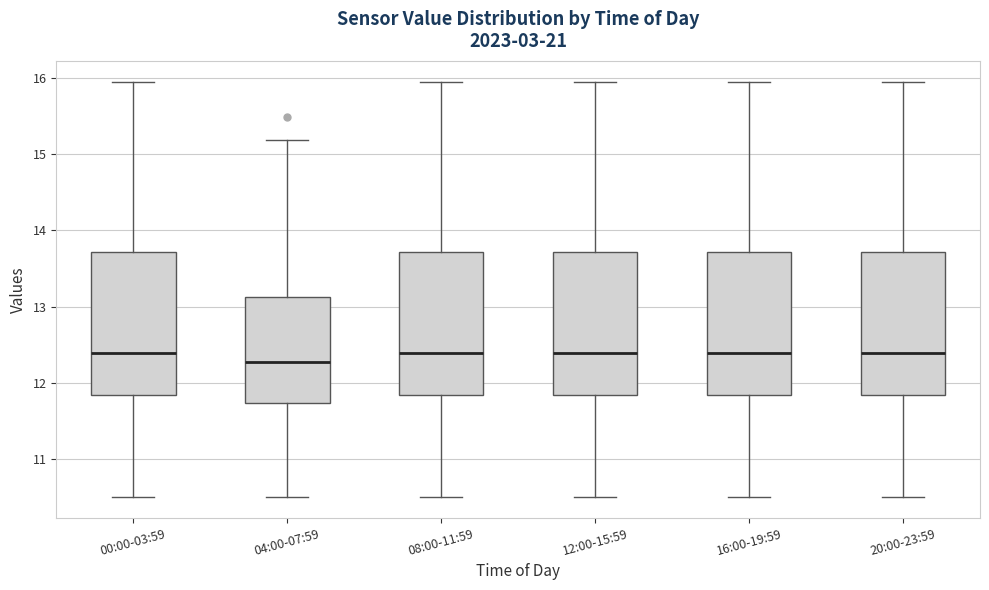

Reading left to right, transcribe this box plot: for each box, give where its median line is, the range the box spans, and where its two whiskers end, as read against the y-axis. The values are not printed on the chart, so give them approximately, as read against the axis.

00:00-03:59: median 12.4, box 11.8 to 13.7, whiskers 10.5 to 16.0
04:00-07:59: median 12.3, box 11.7 to 13.1, whiskers 10.5 to 15.2
08:00-11:59: median 12.4, box 11.8 to 13.7, whiskers 10.5 to 16.0
12:00-15:59: median 12.4, box 11.8 to 13.7, whiskers 10.5 to 16.0
16:00-19:59: median 12.4, box 11.8 to 13.7, whiskers 10.5 to 16.0
20:00-23:59: median 12.4, box 11.8 to 13.7, whiskers 10.5 to 16.0